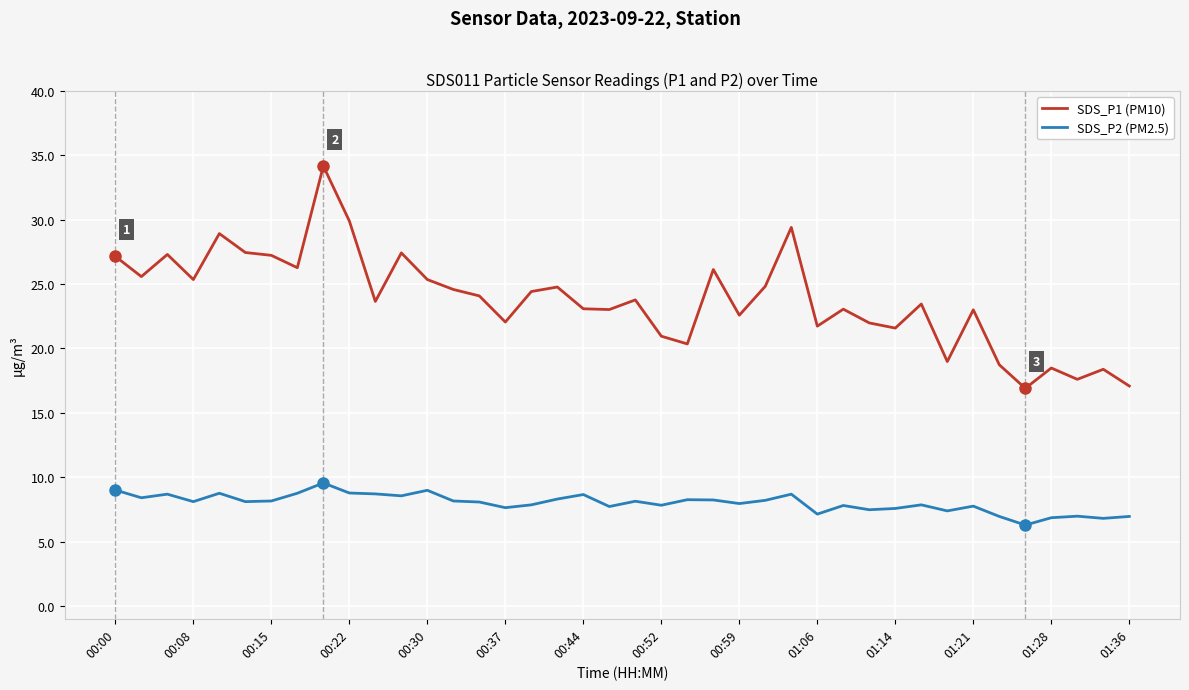

What is the smallest value displayed?

6.3